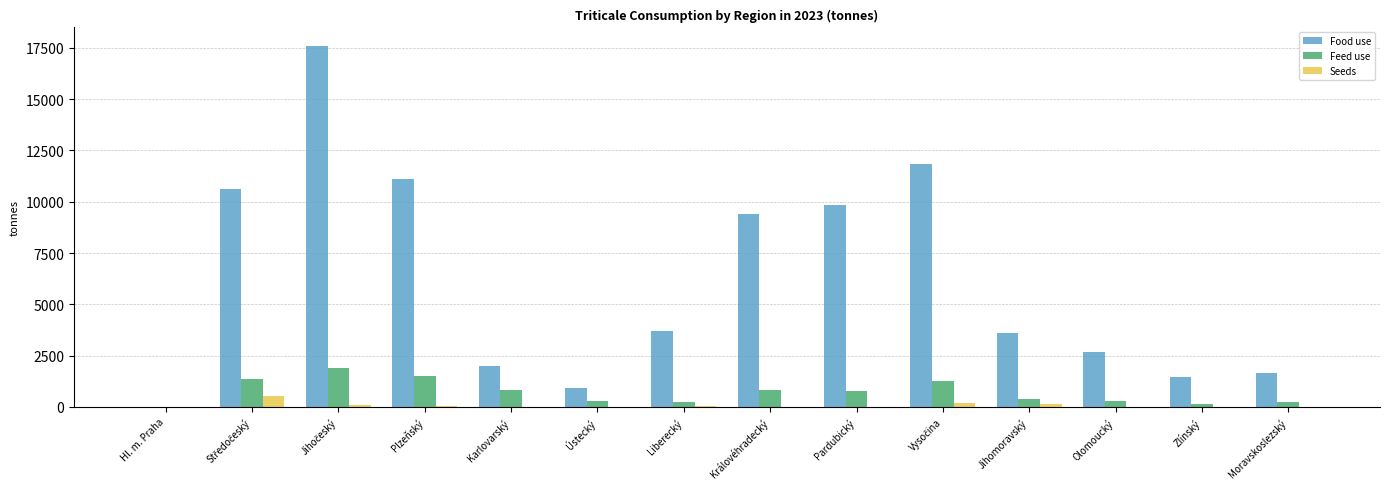

Is the value of Food use at Moravskoslezský greater than the value of Feed use at Olomoucký?

Yes